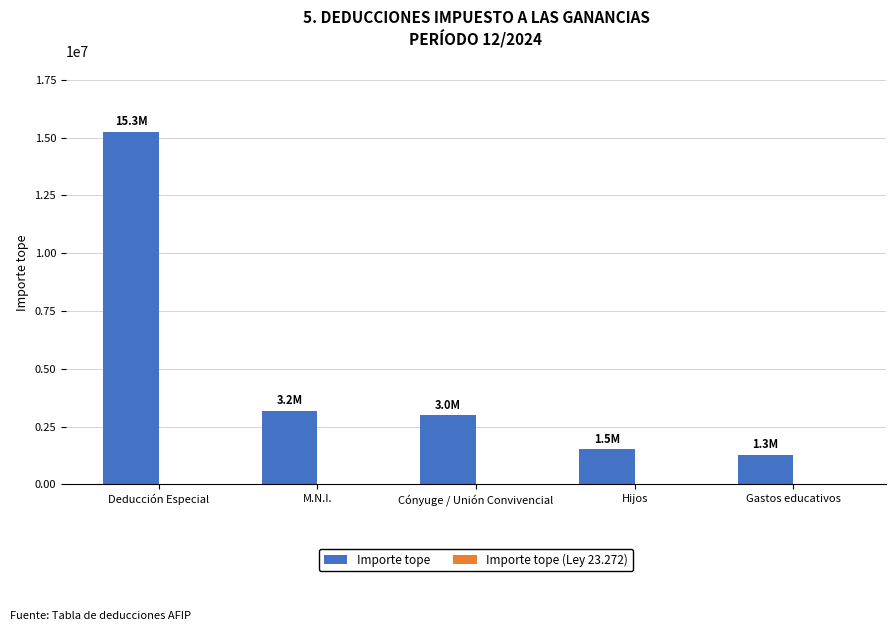

How many series are shown in this chart?

1